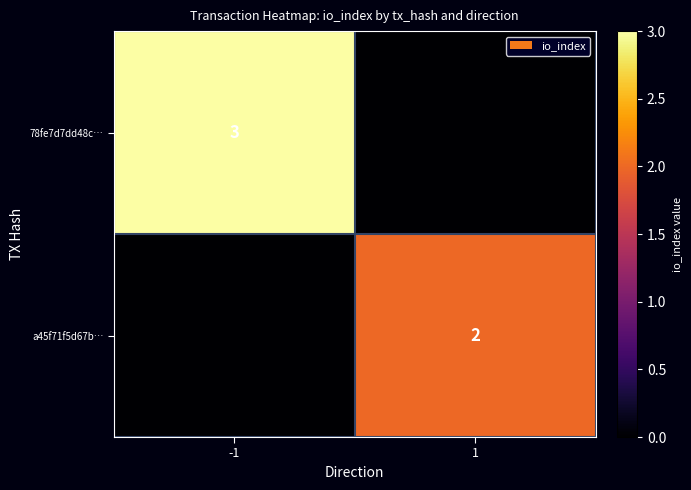

The 78fe7d7dd48c… series shows 2 at -1. True or false?

False